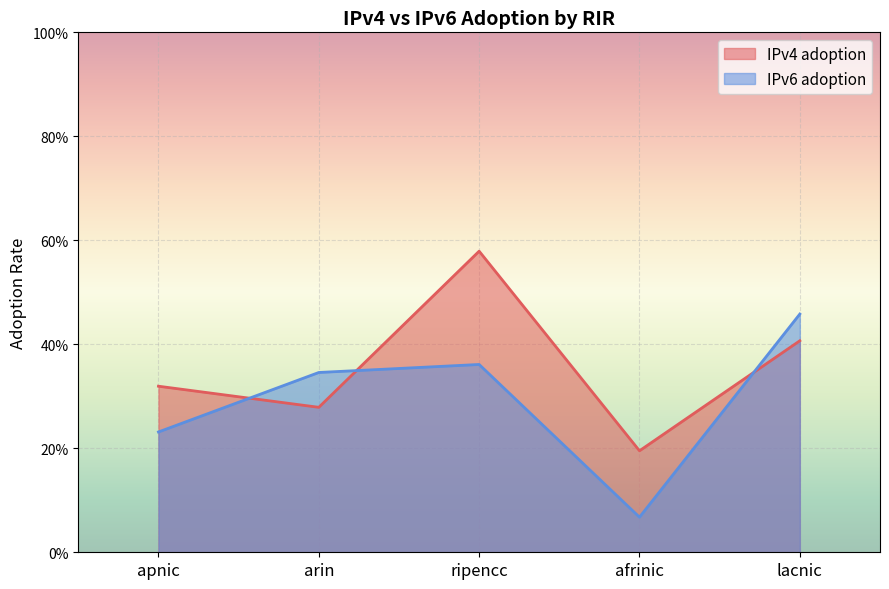

Is the value of IPv6 adoption at afrinic greater than the value of IPv4 adoption at arin?

No